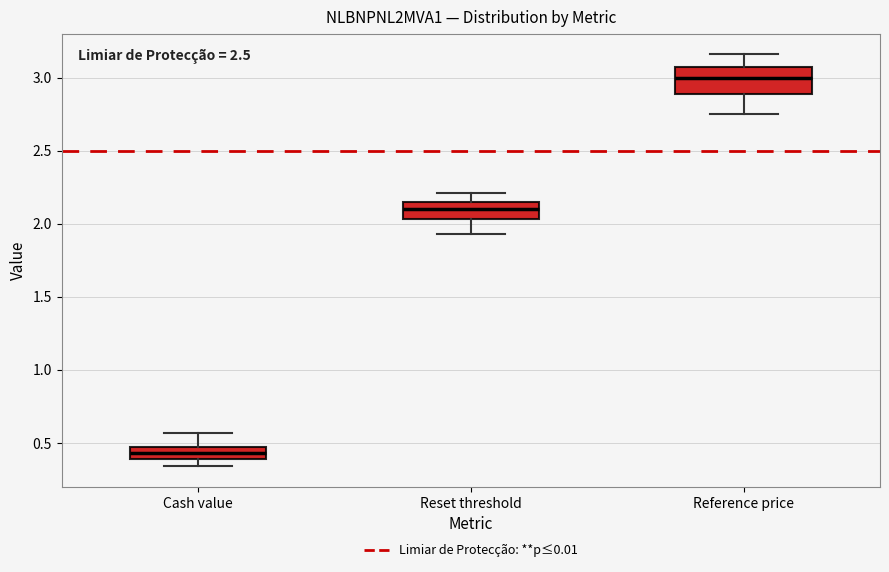

Where is the upper edge of the box for Cash value on the y-axis? The values are not printed on the chart, so give them approximately, as read against the axis.

0.45